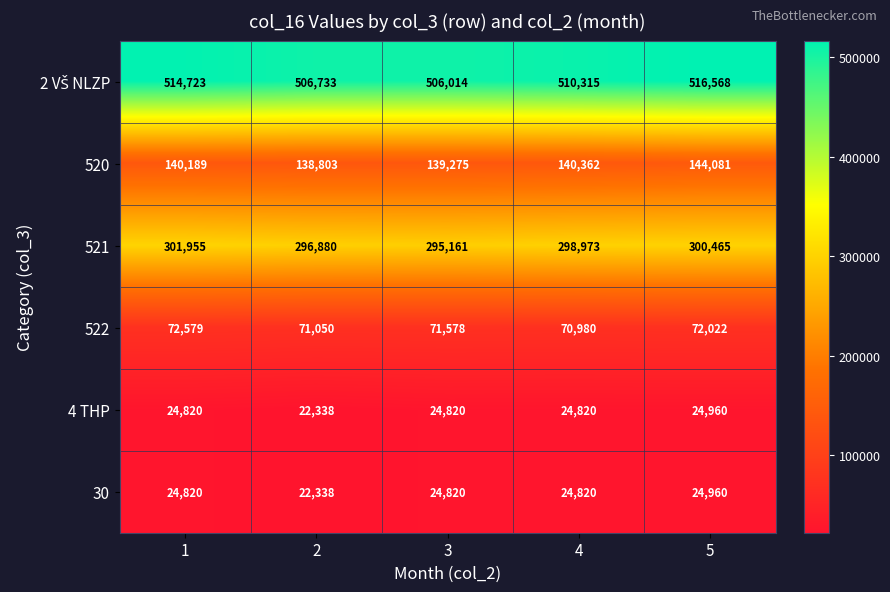

How many categories are shown in the chart?

5